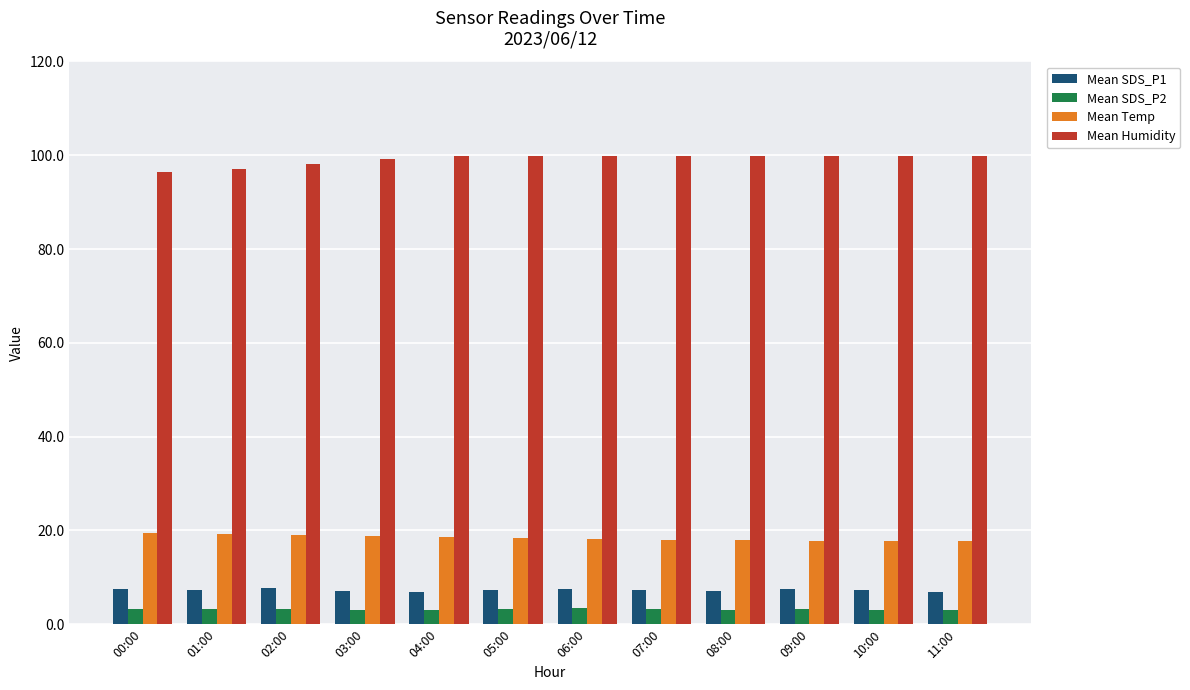

Is the value of Mean Temp at 02:00 greater than the value of Mean SDS_P2 at 08:00?

Yes